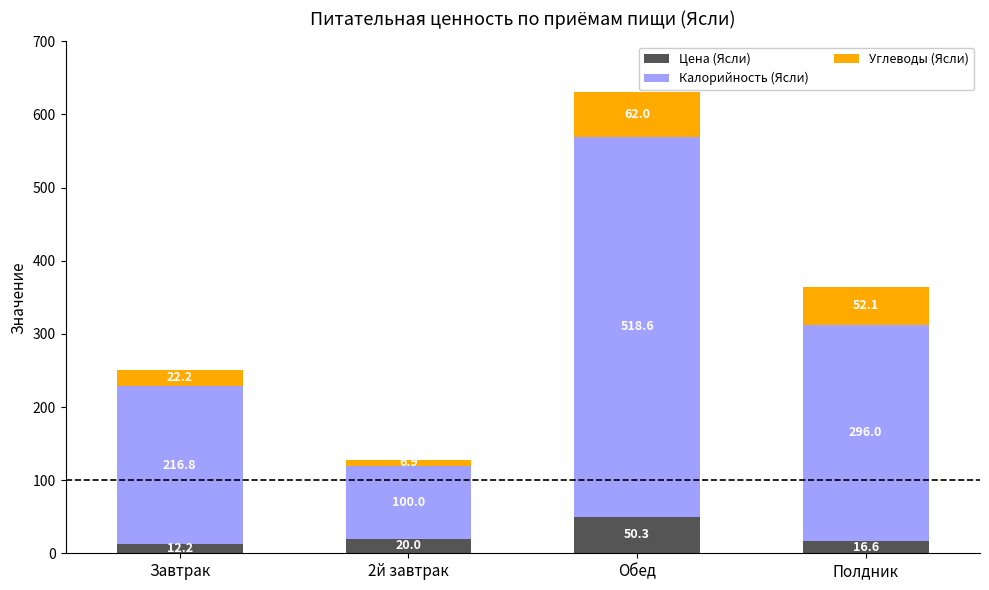

What is the average value of the Цена (Ясли) series?

24.8